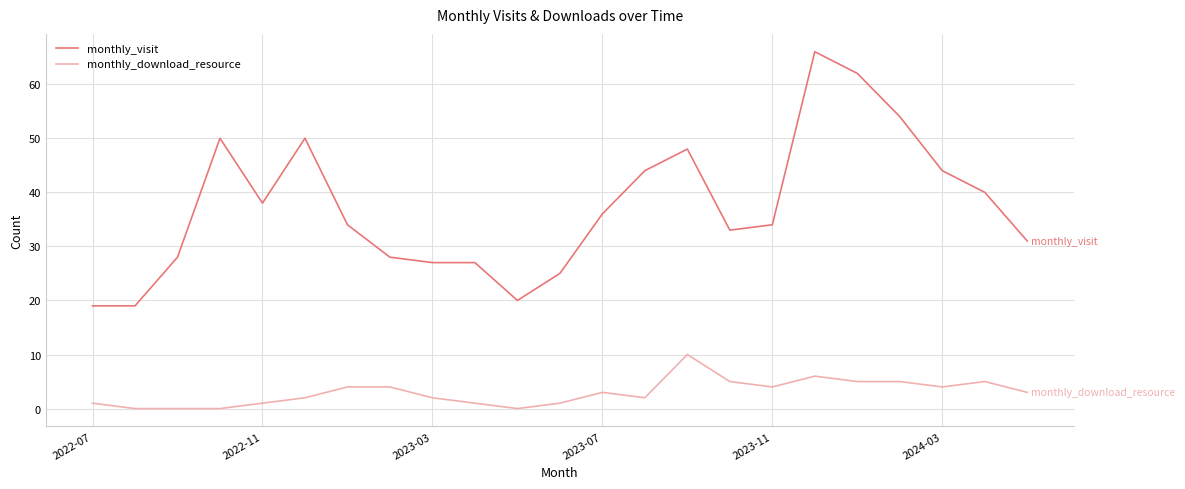

Rank the series by their maximum value, from highest to lowest.

monthly_visit, monthly_download_resource